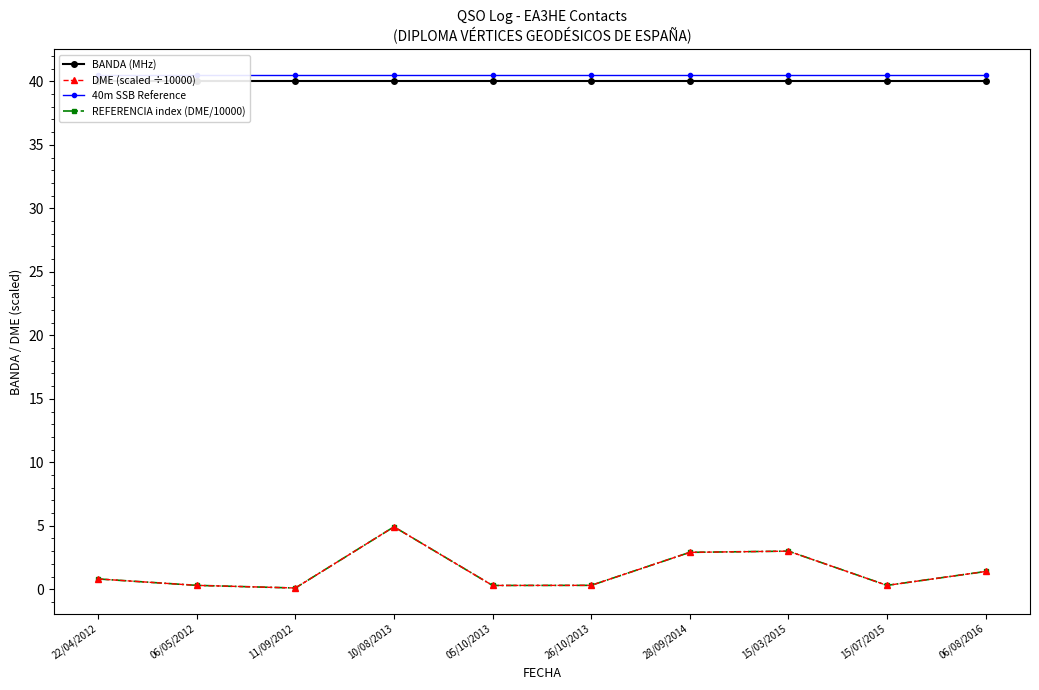

Which series has the widest spread of values?

DME (scaled ÷10000)